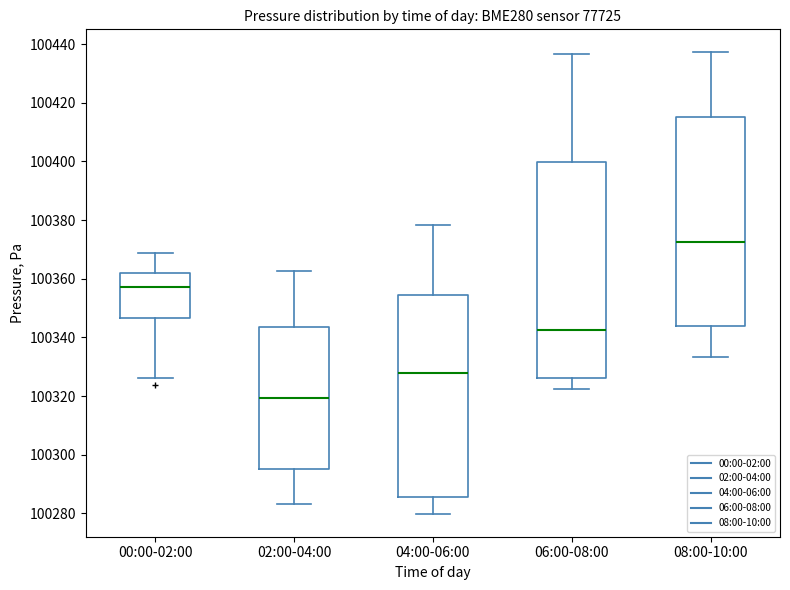

Where is the lower edge of the box for 02:00-04:00 on the y-axis? The values are not printed on the chart, so give them approximately, as read against the axis.

100296